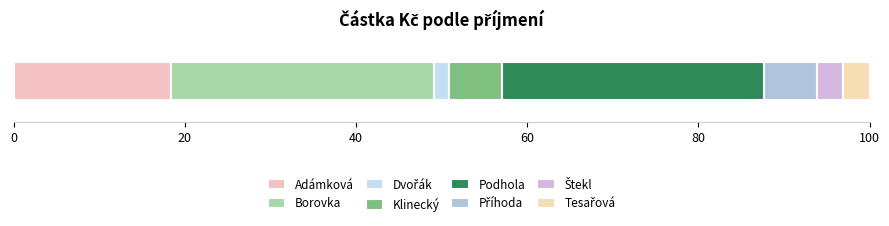

How many data points does each series have?

1